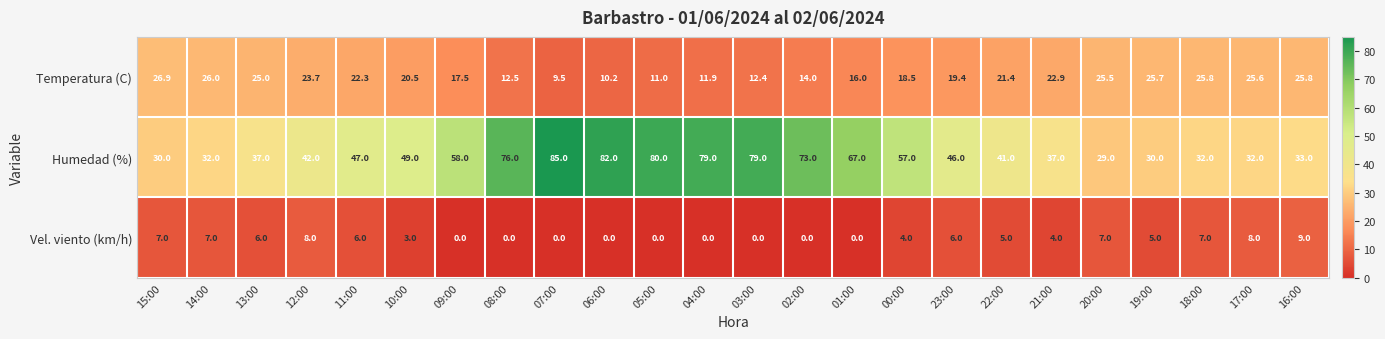

Rank the series by their average value, from lowest to highest.

Vel. viento (km/h), Temperatura (C), Humedad (%)